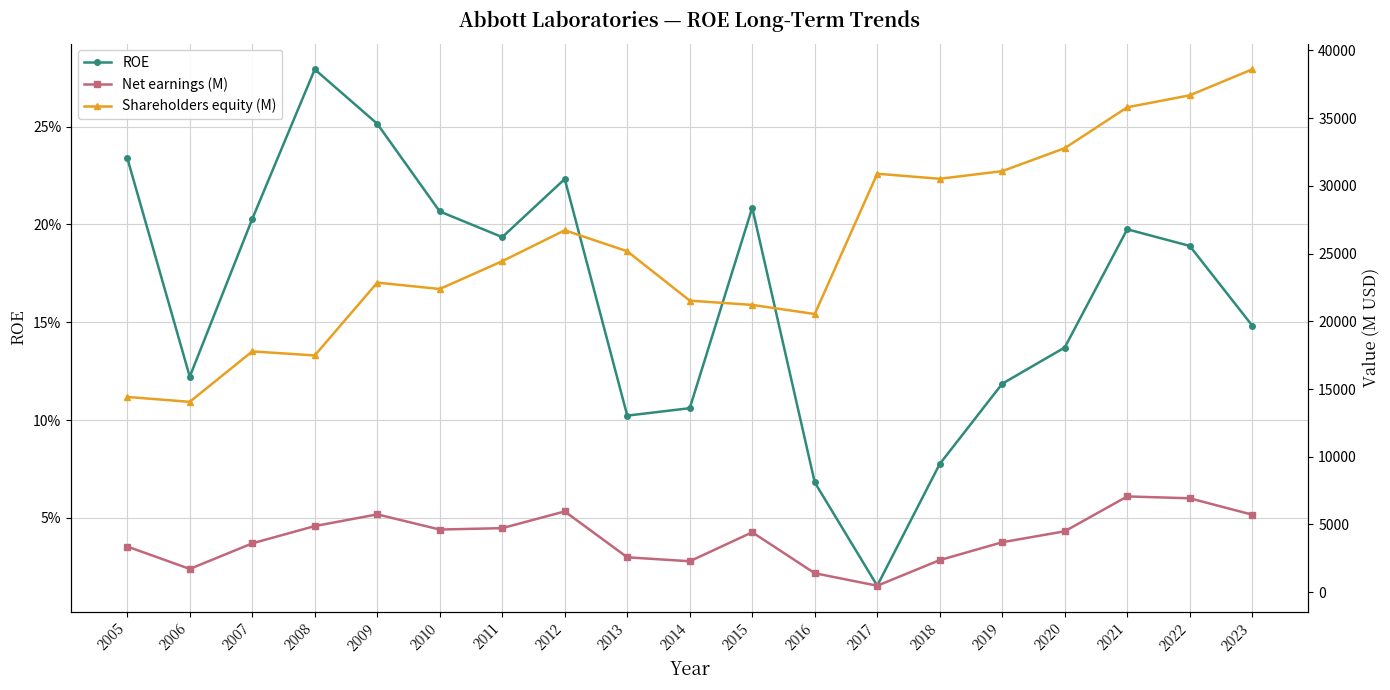

What is the sum of all ROE values?

3.1